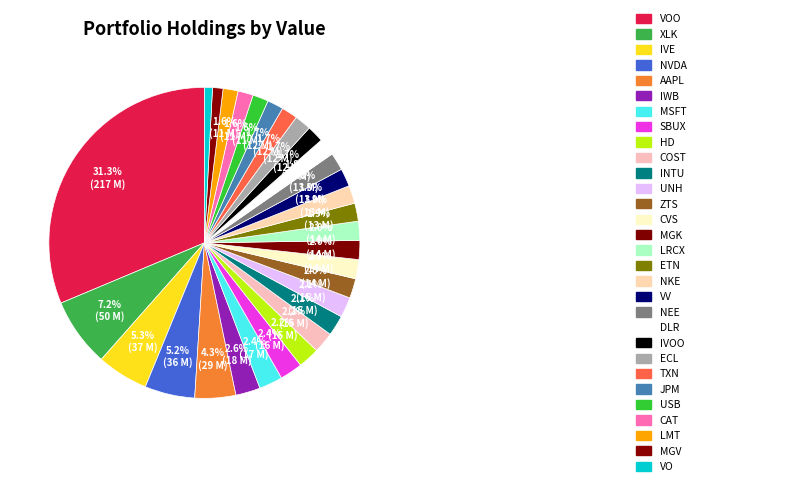

Rank the categories by value from highest to lowest.

VOO, XLK, IVE, NVDA, AAPL, IWB, MSFT, SBUX, HD, COST, INTU, UNH, ZTS, CVS, MGK, LRCX, ETN, NKE, VV, NEE, DLR, IVOO, ECL, TXN, JPM, USB, CAT, LMT, MGV, VO